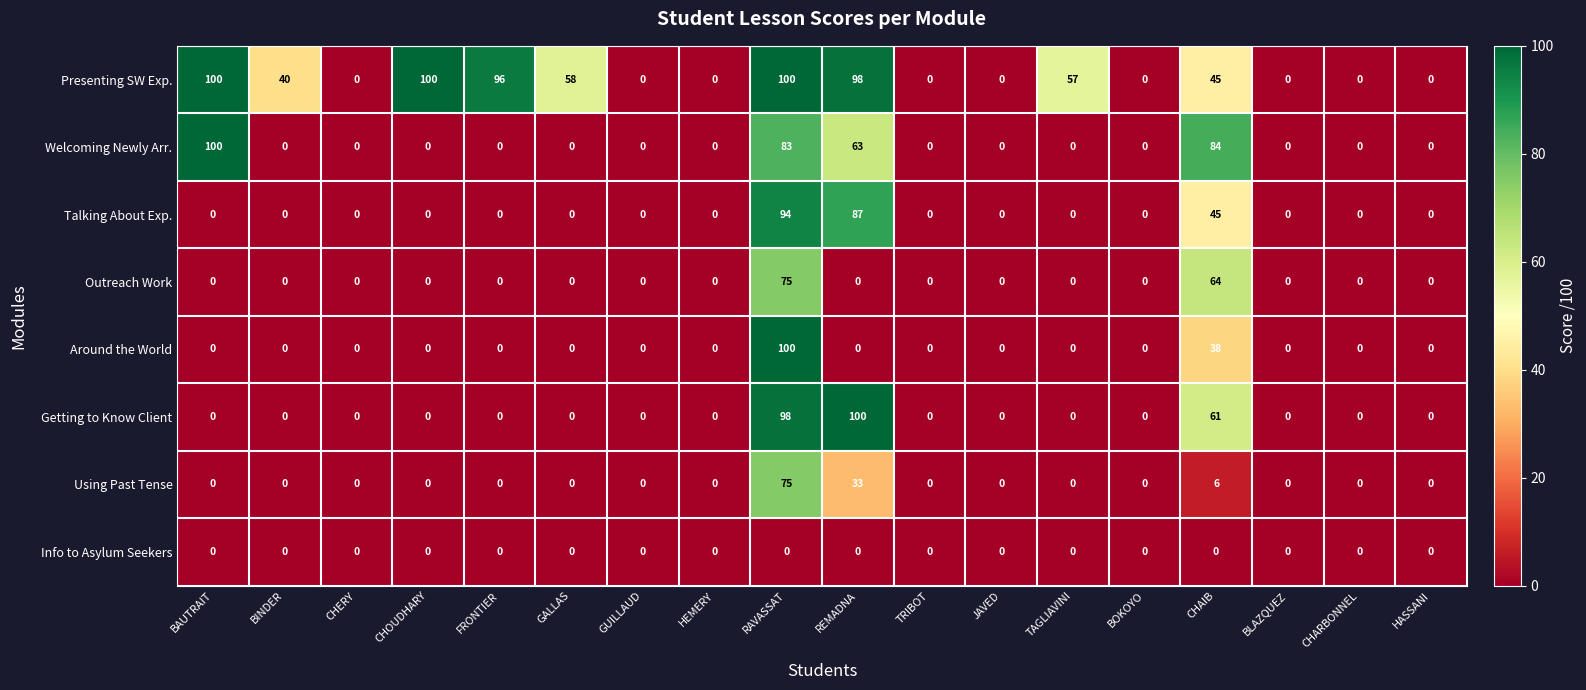

What is the difference between the highest and lowest values at TAGLIAVINI?

57